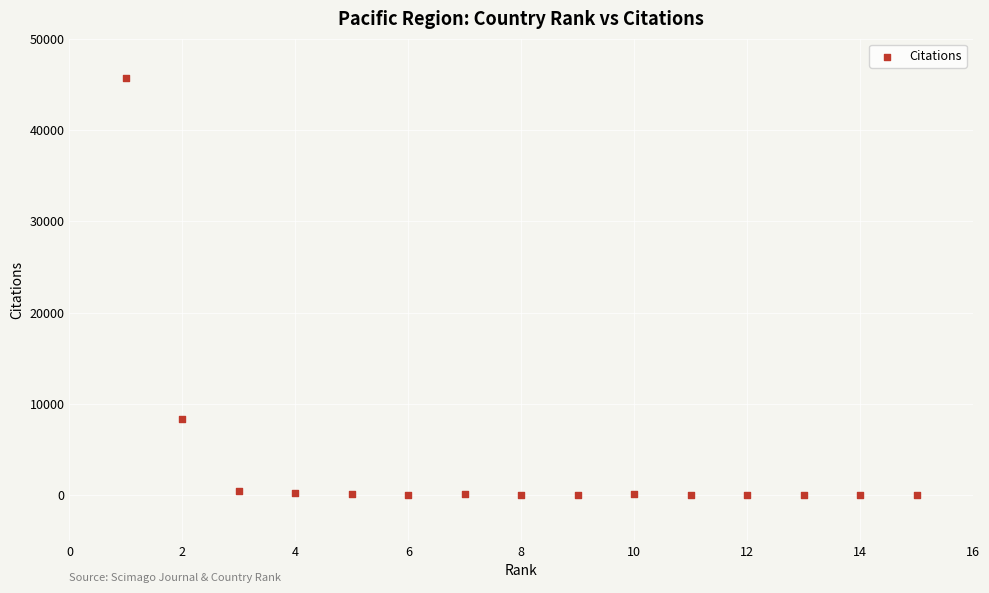

What Y value in the scatter plot is closest to 22864?

8346